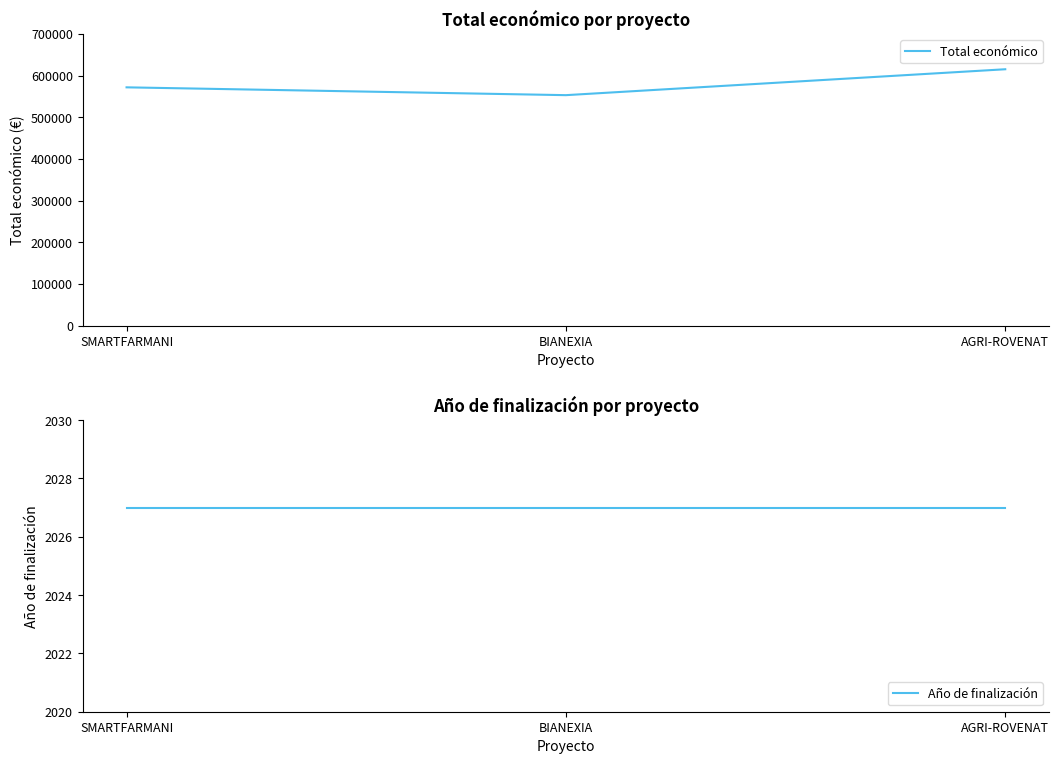

List the series in order of their overall mean, highest first.

Total económico, Año de finalización